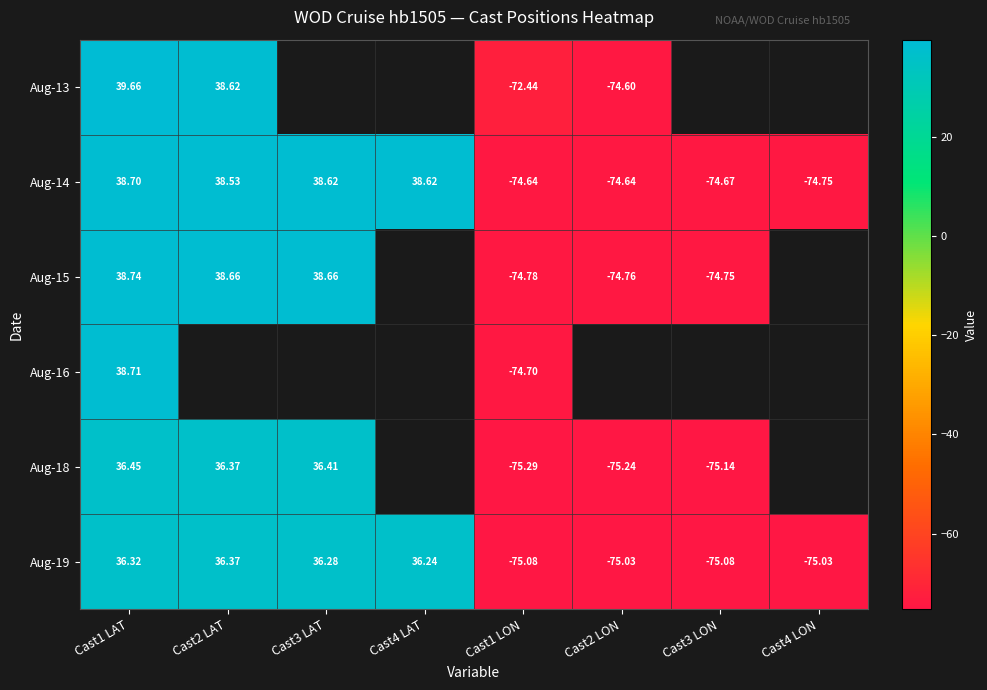

What is the minimum value shown in the chart?

-75.3